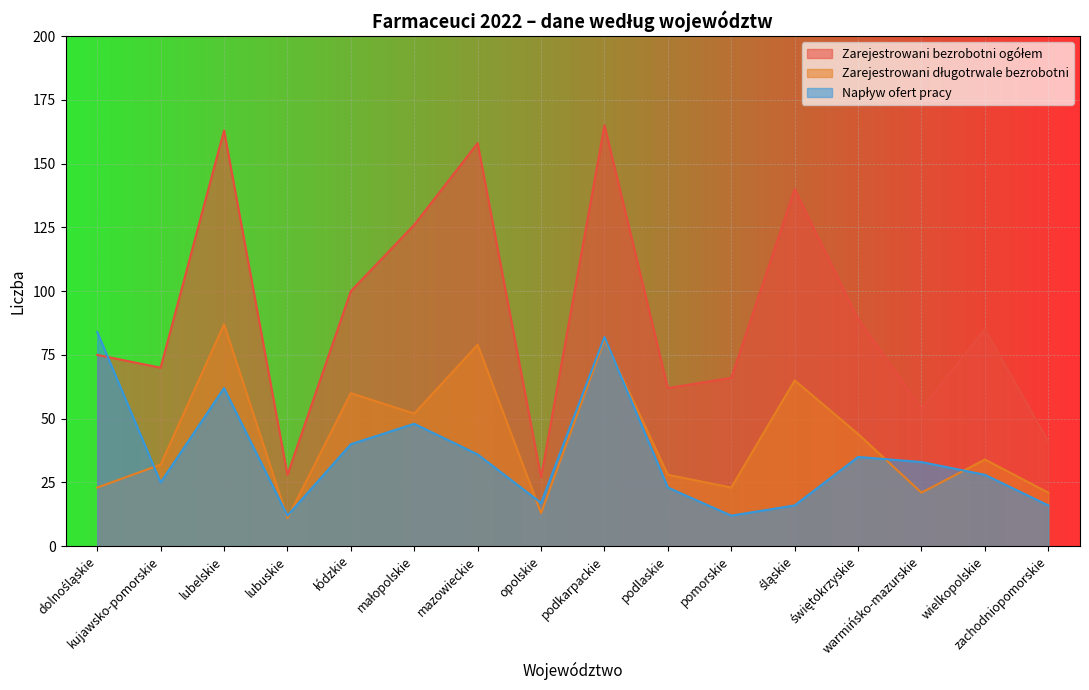

At which category does the chart reach its peak across all series?

podkarpackie